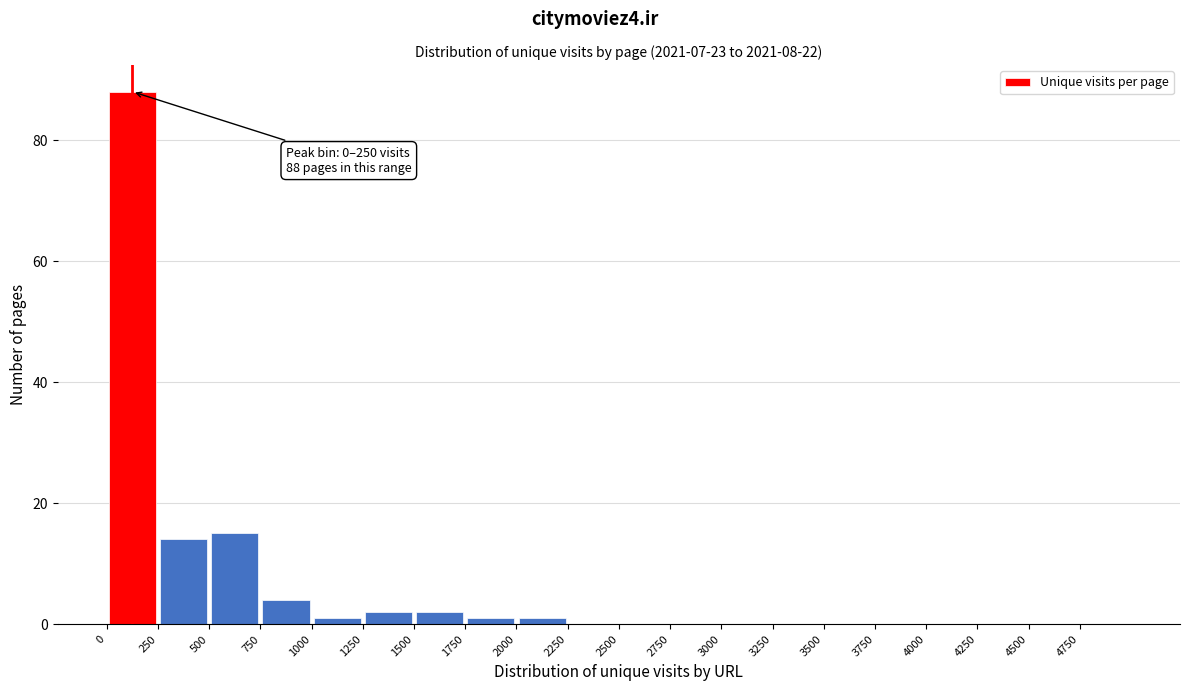

Over which range of the x-axis is the bar tallest?

0 to 250